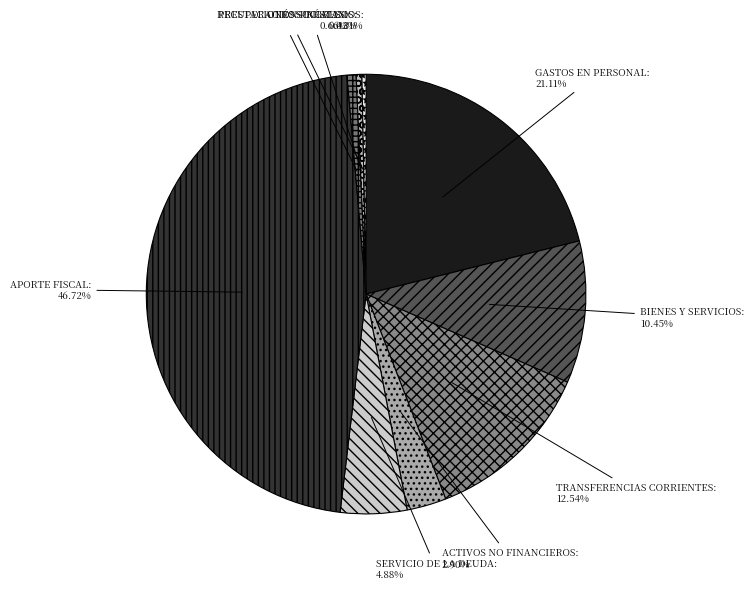

Between ACTIVOS NO FINANCIEROS and SERVICIO DE LA DEUDA, which is larger?

SERVICIO DE LA DEUDA